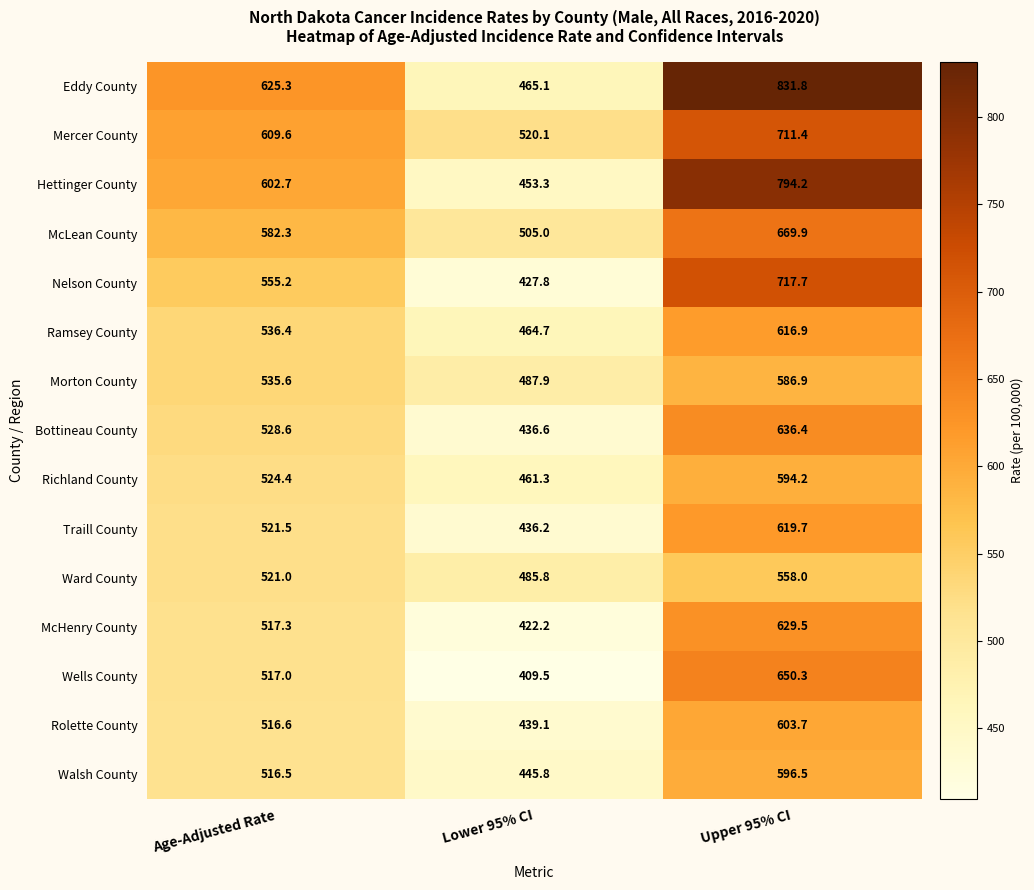

What value does the Nelson County series have at Lower 95% CI?

427.8